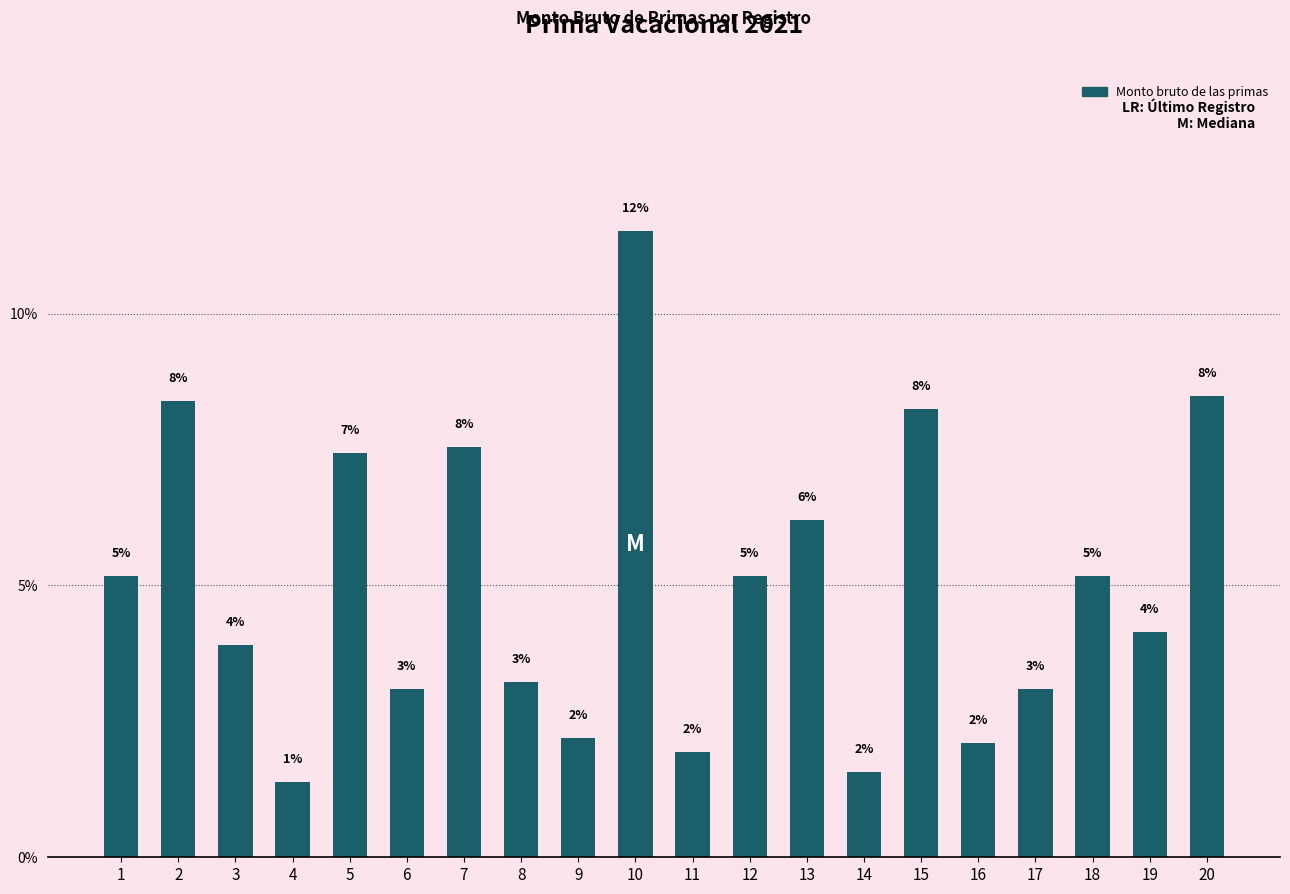

Reading right to left, extract all data points from this chart.

8.5	4.1	5.2	3.1	2.1	8.3	1.6	6.2	5.2	1.9	11.5	2.2	3.2	7.5	3.1	7.4	1.4	3.9	8.4	5.2